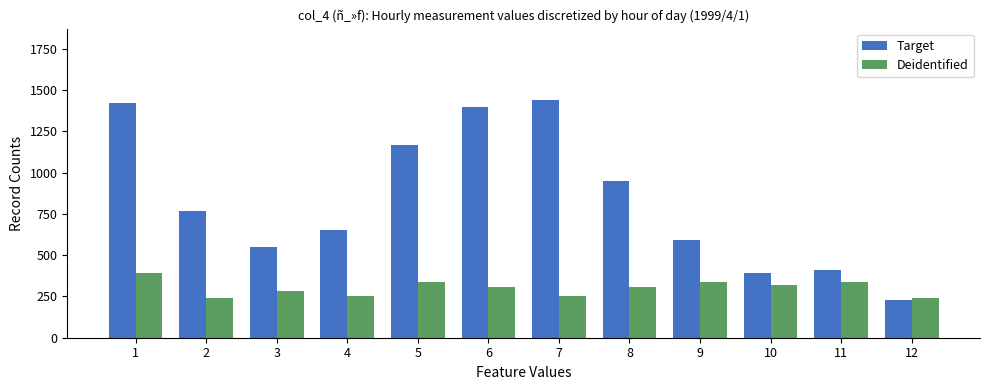

What is the value of the Deidentified bar at the 8th from the left?

310